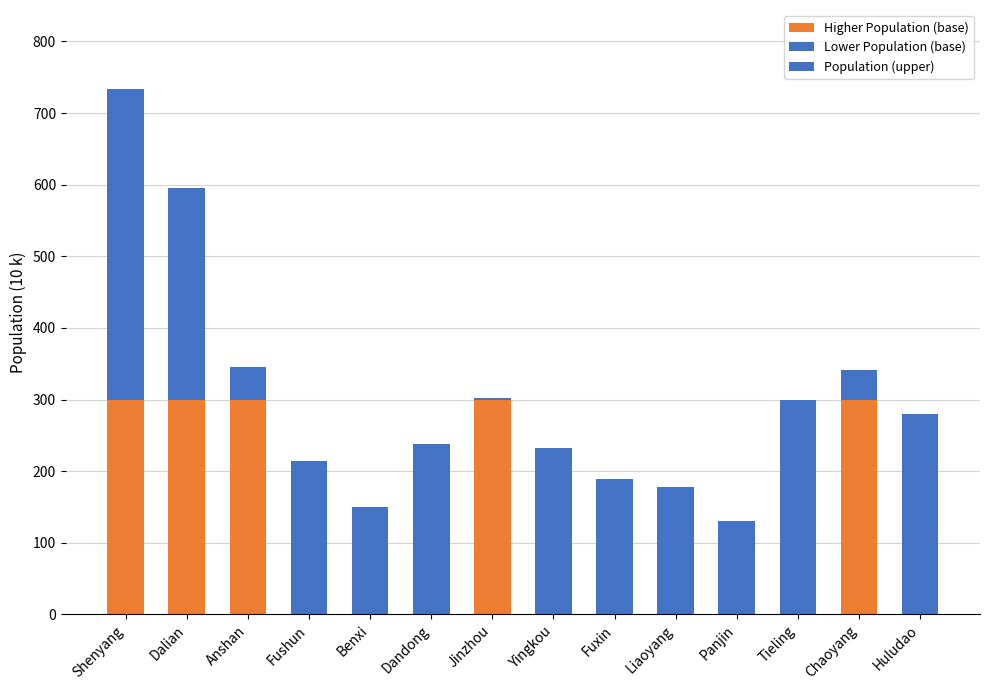

Does the chart contain any negative values?

No